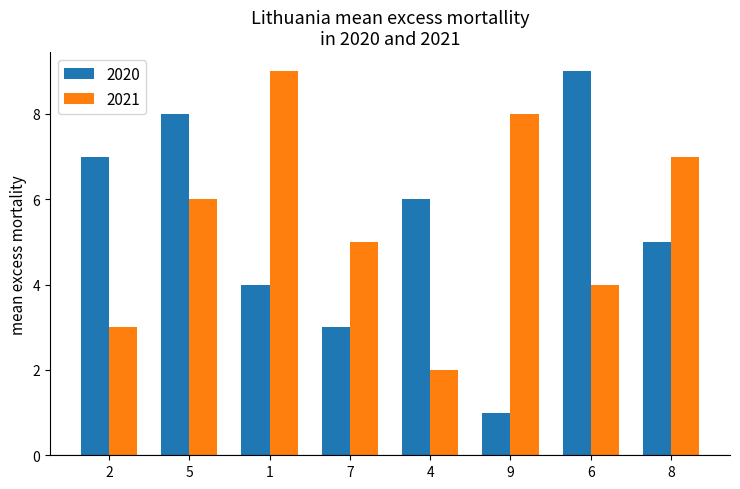

Where is 2021 nearest to the value 5?

7